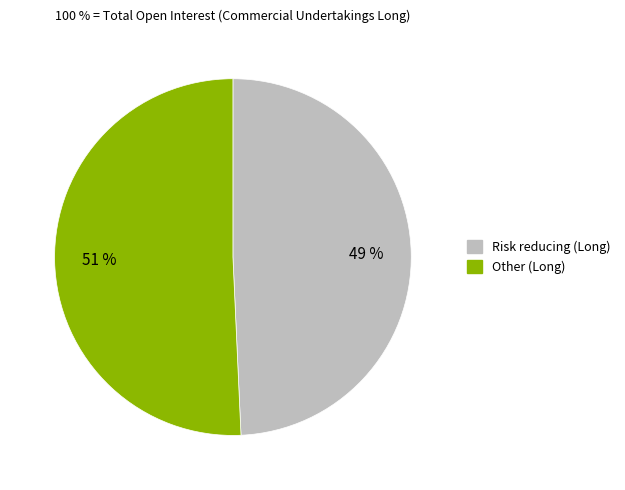

Is there any slice that represents more than half of the pie?

Yes